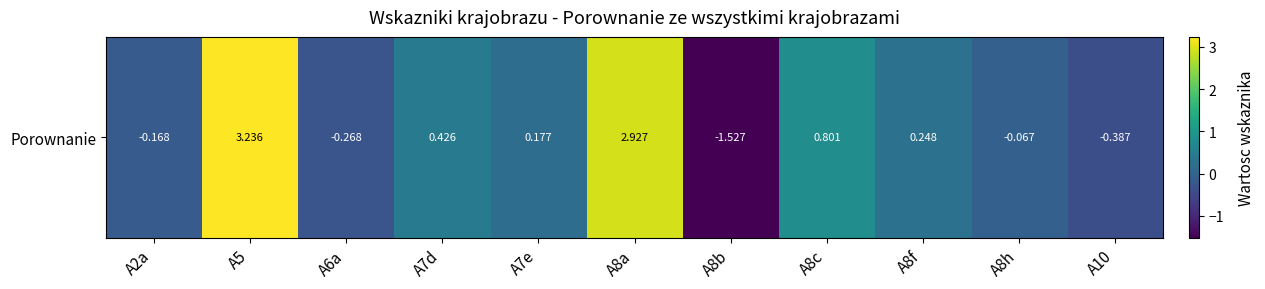

What is the sum of all values?

5.4